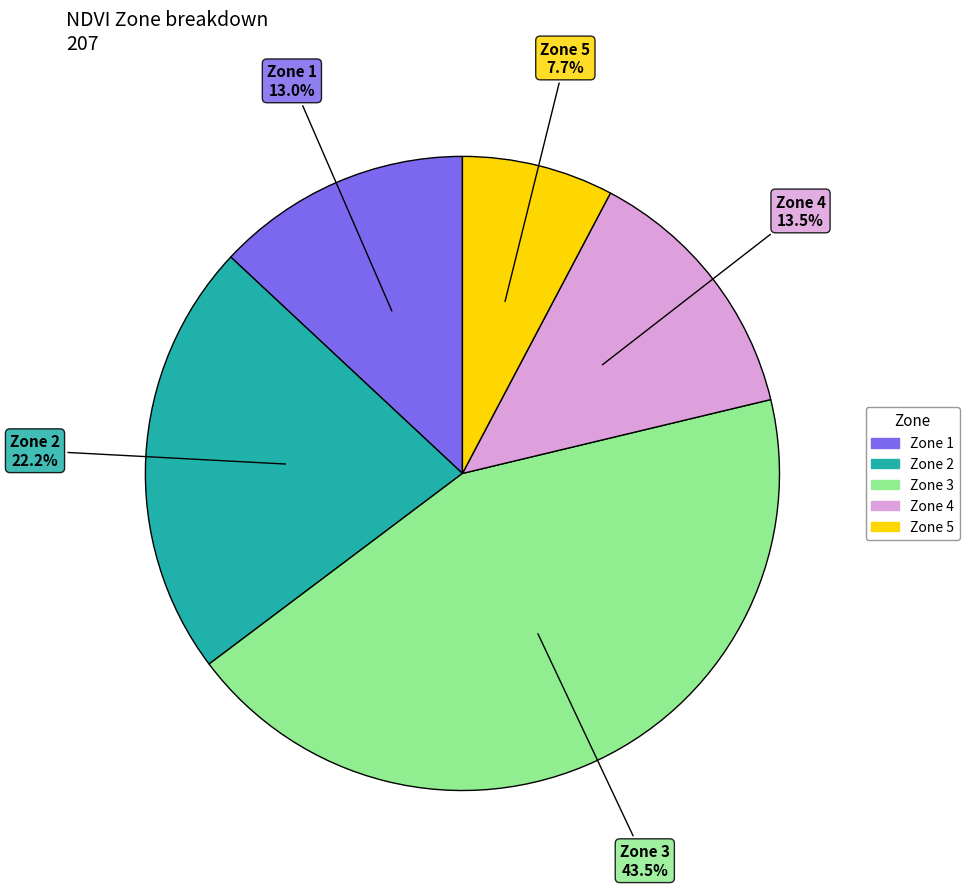

To the nearest percent, what is the difference between the largest and smallest slice percentages?

36%